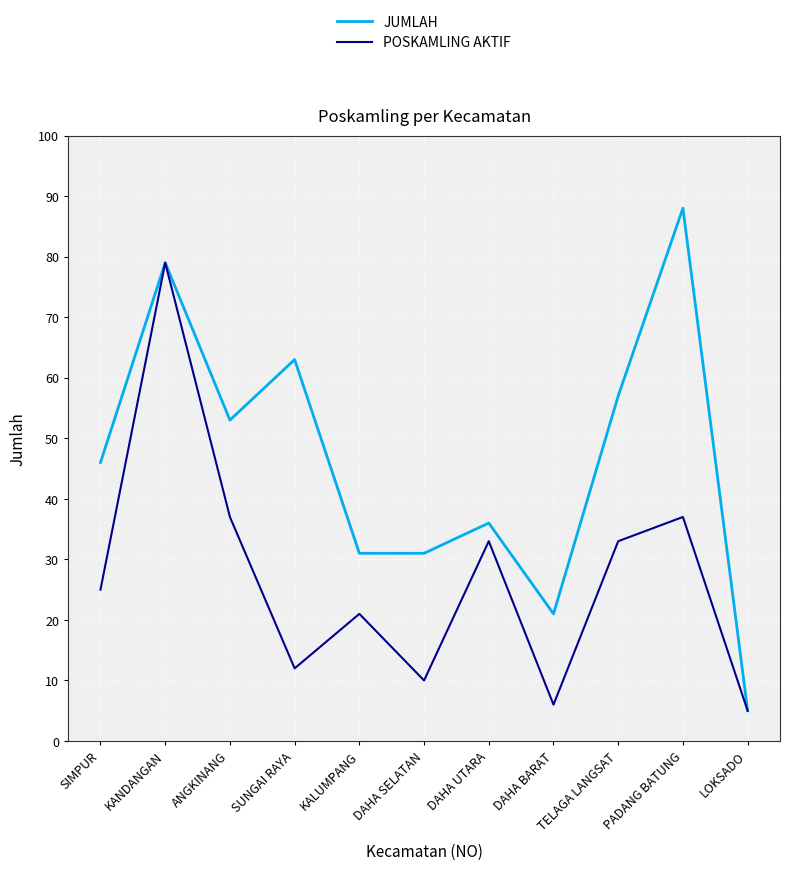

What position from the right is PADANG BATUNG?

2